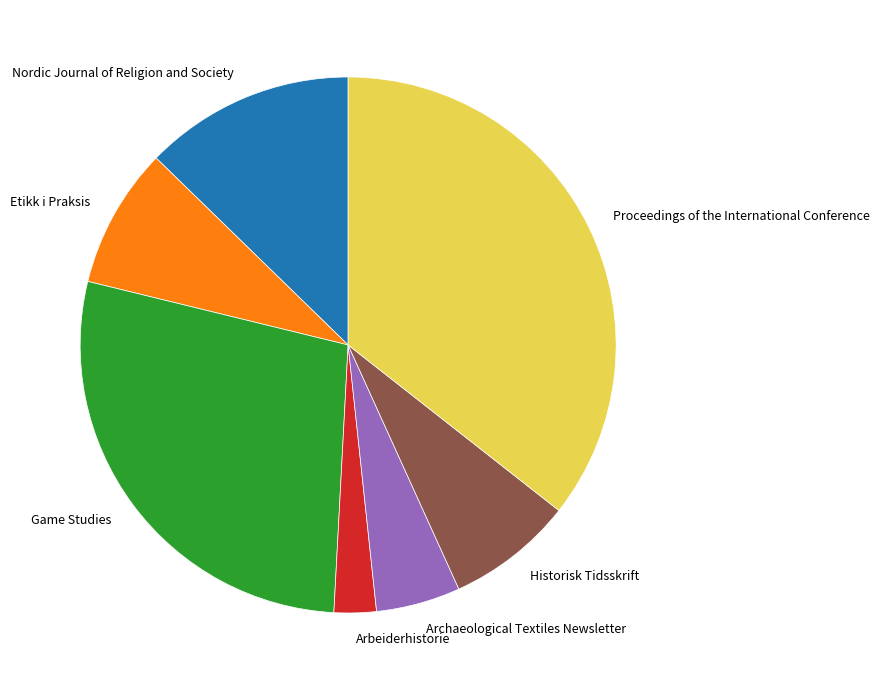

How many segments does this pie chart have?

7